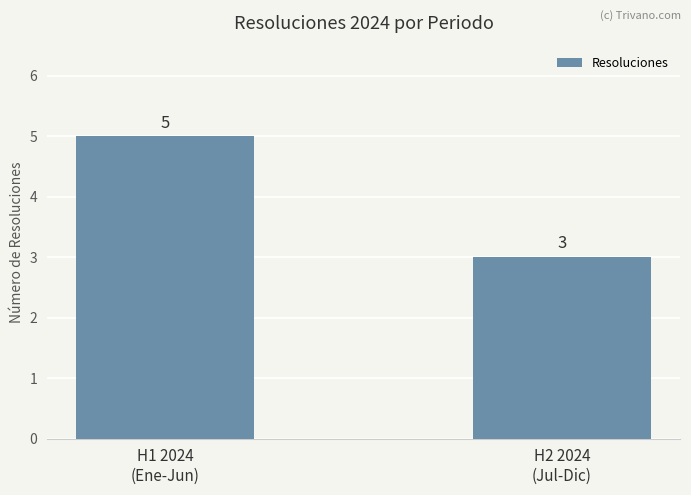

How many values are between 3 and 5?

2